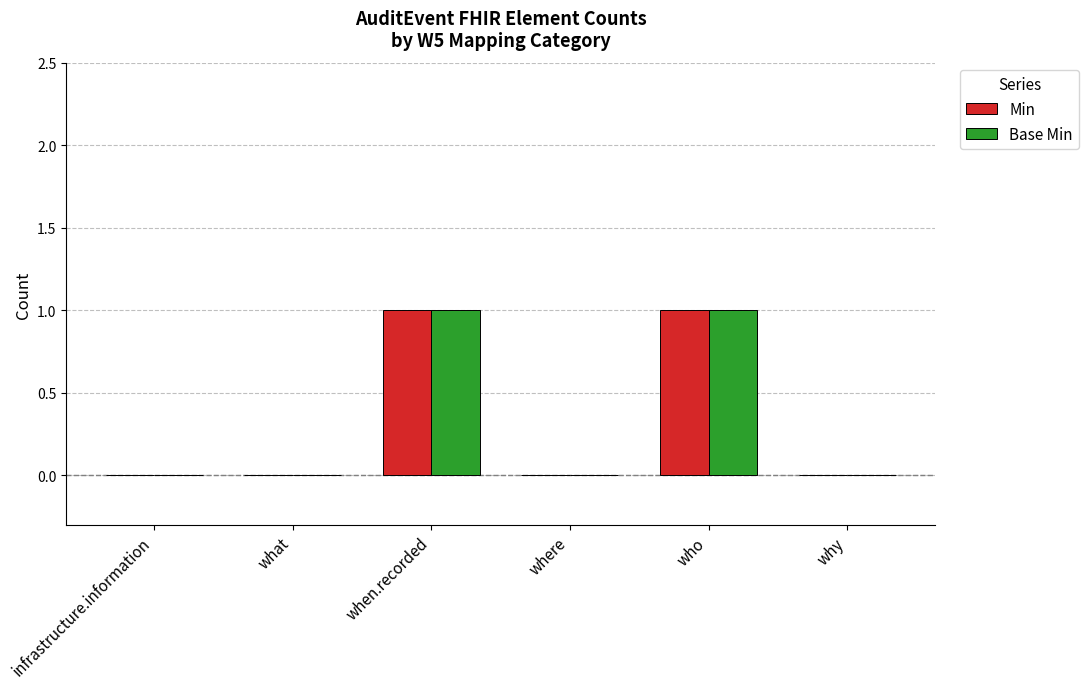

Reading left to right, what are all the values shown in this chart?

Min: infrastructure.information=0	what=0	when.recorded=1	where=0	who=1	why=0
Base Min: infrastructure.information=0	what=0	when.recorded=1	where=0	who=1	why=0